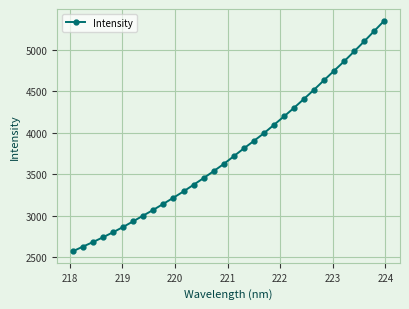

What is the average value?

3775.8